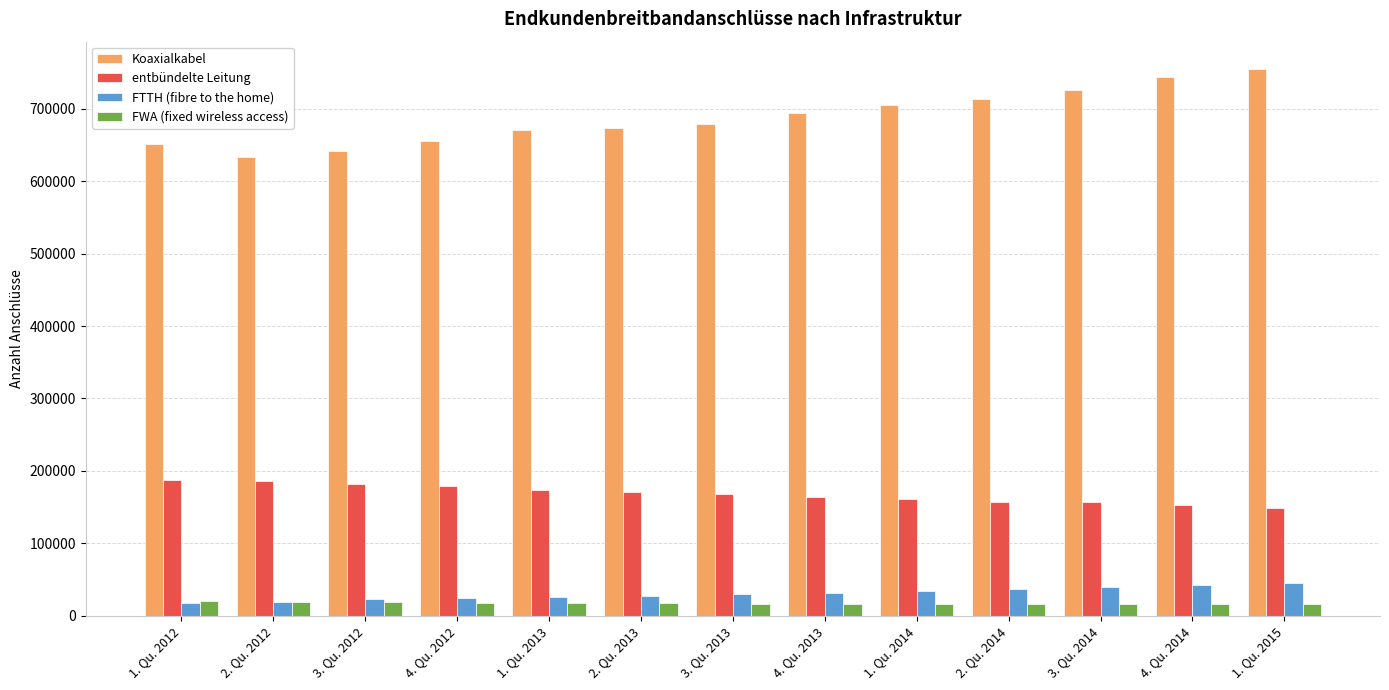

The value of Koaxialkabel at 2. Qu. 2013 is 911986. True or false?

False